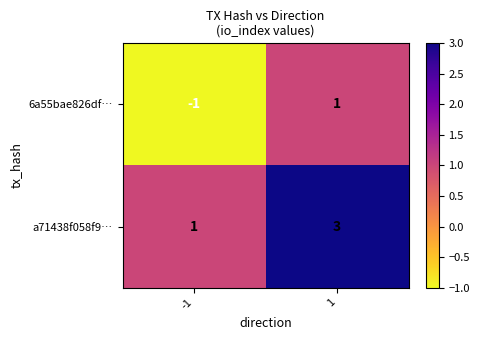

Reading left to right, extract all data points from this chart.

6a55bae826df…: -1	1
a71438f058f9…: 1	3